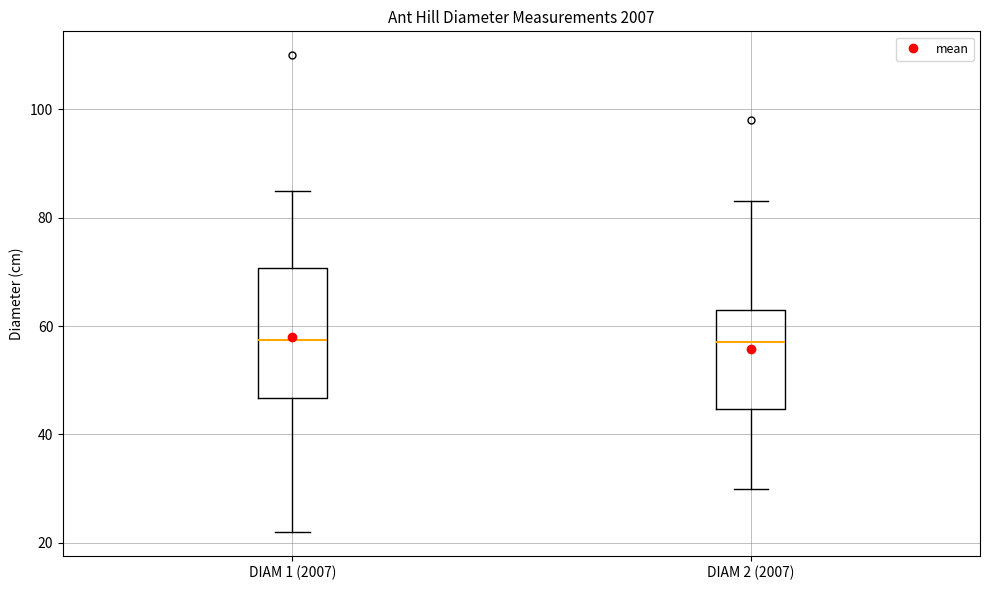

Where does the upper whisker of the box for DIAM 1 (2007) end on the y-axis? The values are not printed on the chart, so give them approximately, as read against the axis.

86